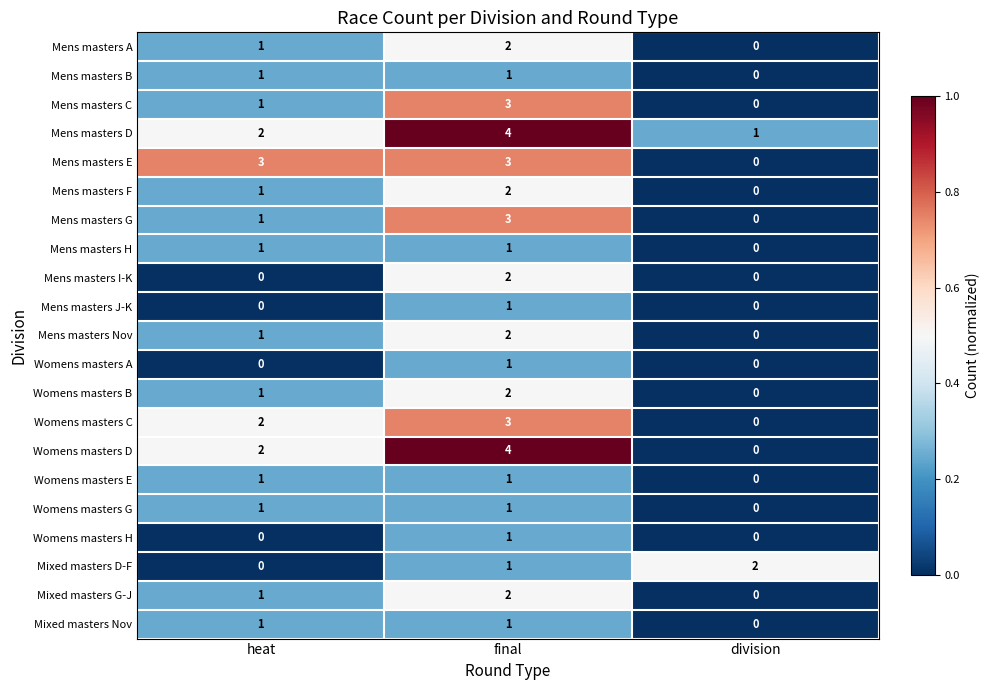

Between final and division, which series saw the biggest shift?

Womens masters D